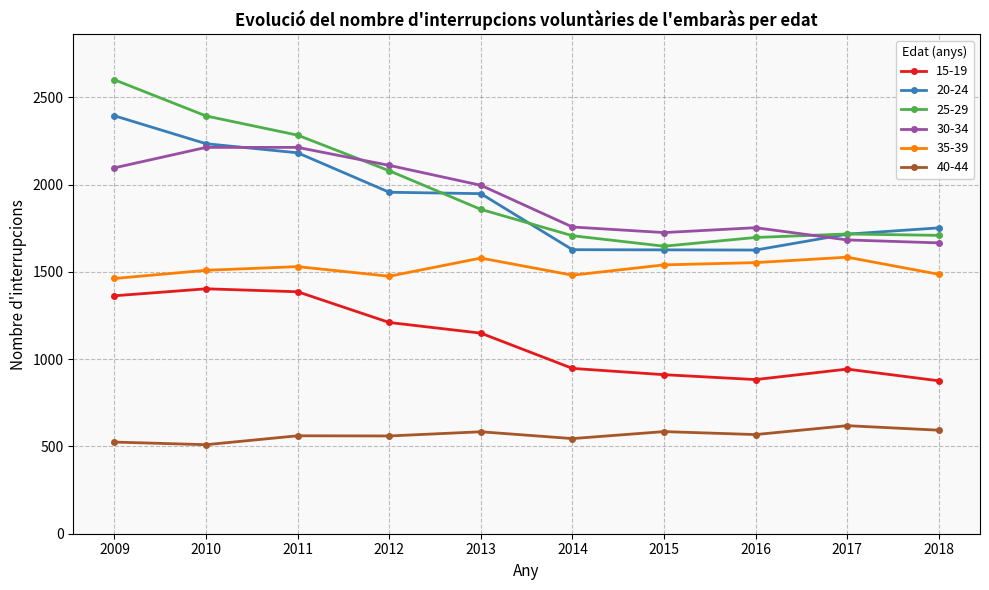

What is the minimum value for 15-19?

876